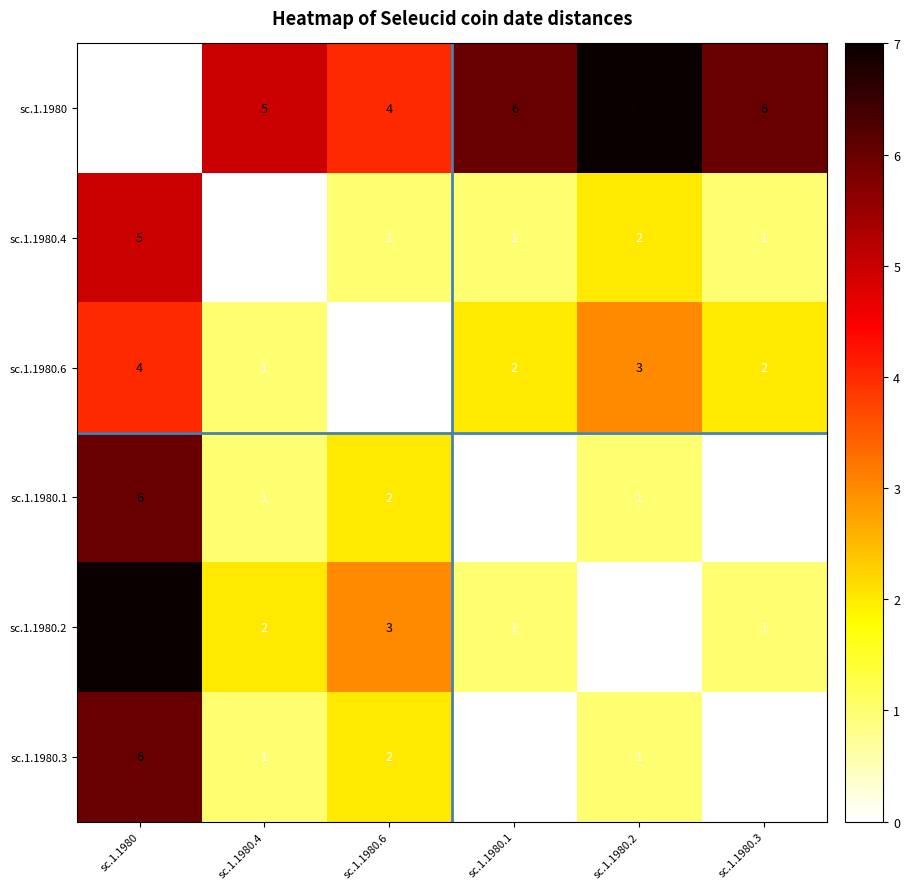

At which label does sc.1.1980.2 reach its minimum?

sc.1.1980.2